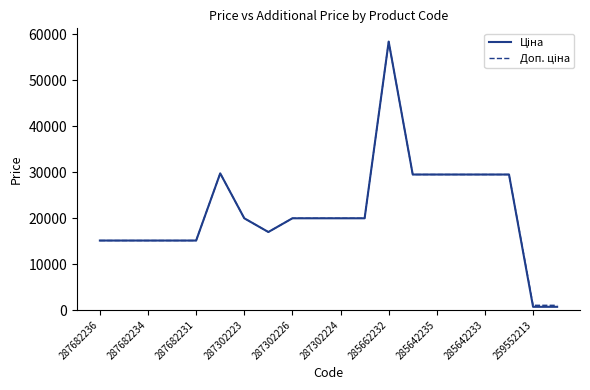

At which category is the sum across all series the highest?

285662232